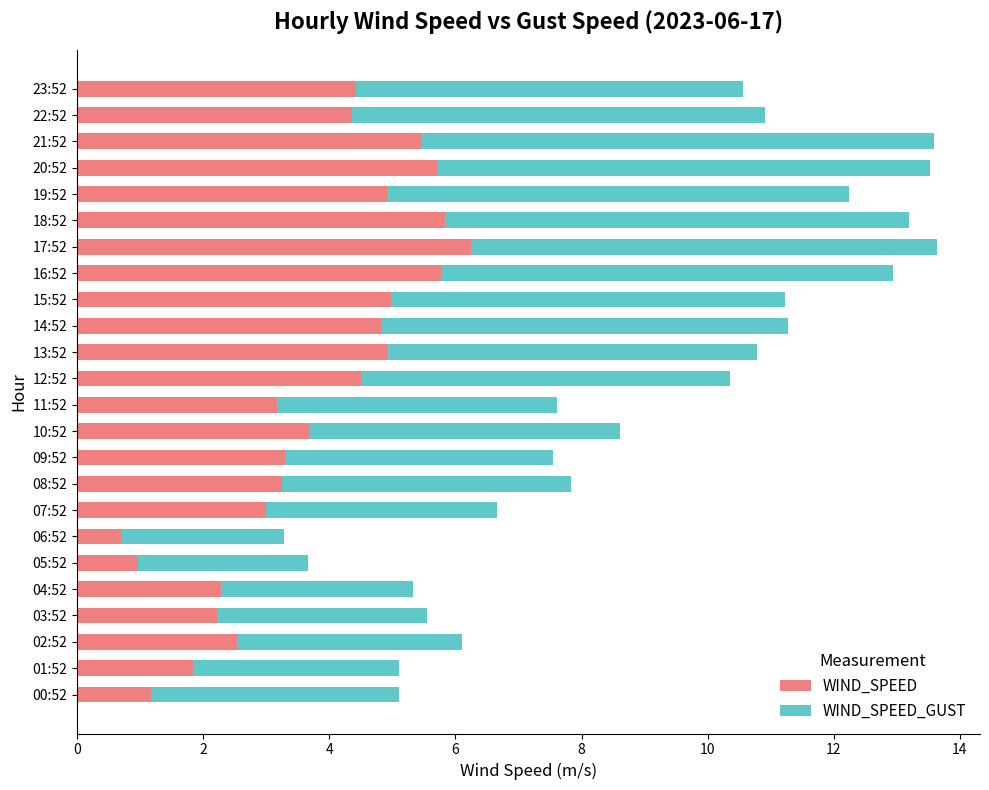

What is the total value across all series at 08:52?

7.8